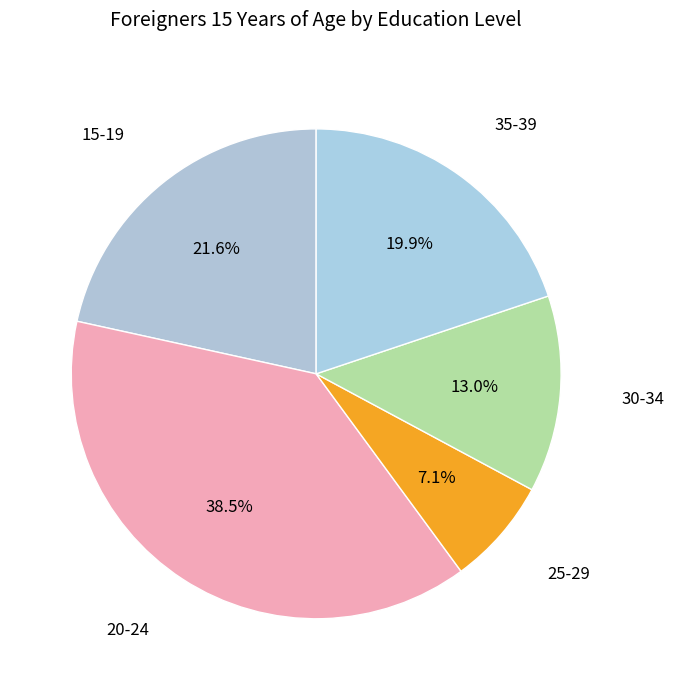

Which category has the smallest portion of the pie?

25-29